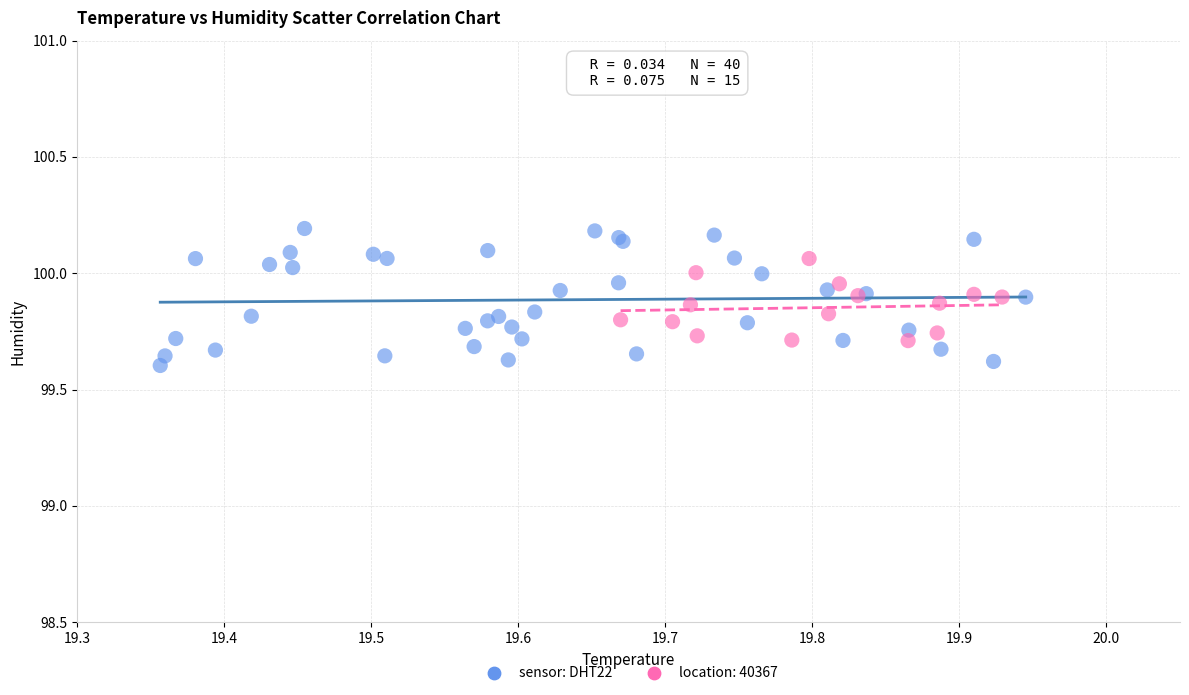

Which series reaches the minimum Y coordinate?

sensor: DHT22